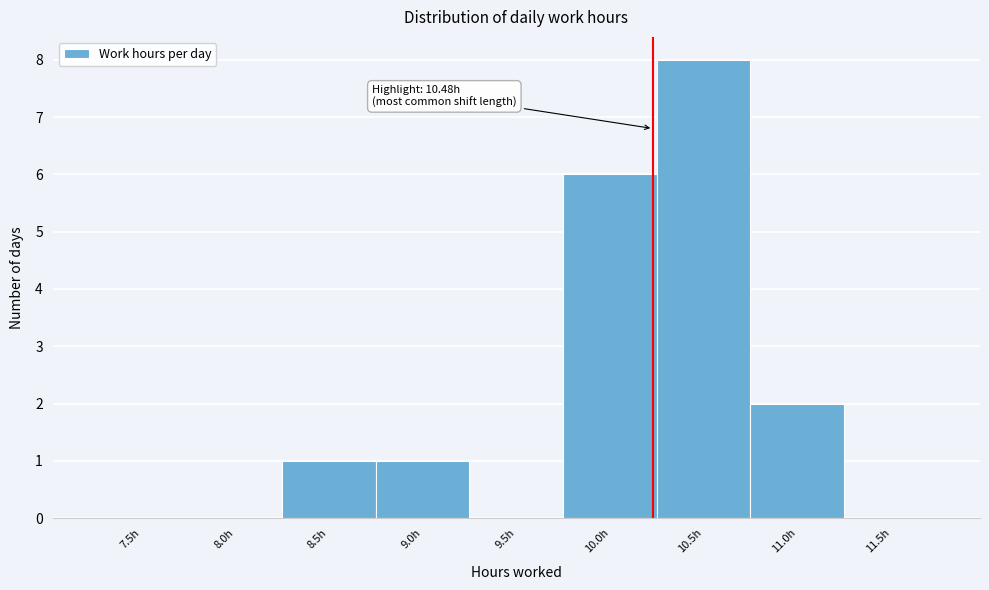

Reading left to right, list all the values displayed in this chart.

7.5h=0	8.0h=0	8.5h=1	9.0h=1	9.5h=0	10.0h=6	10.5h=8	11.0h=2	11.5h=0